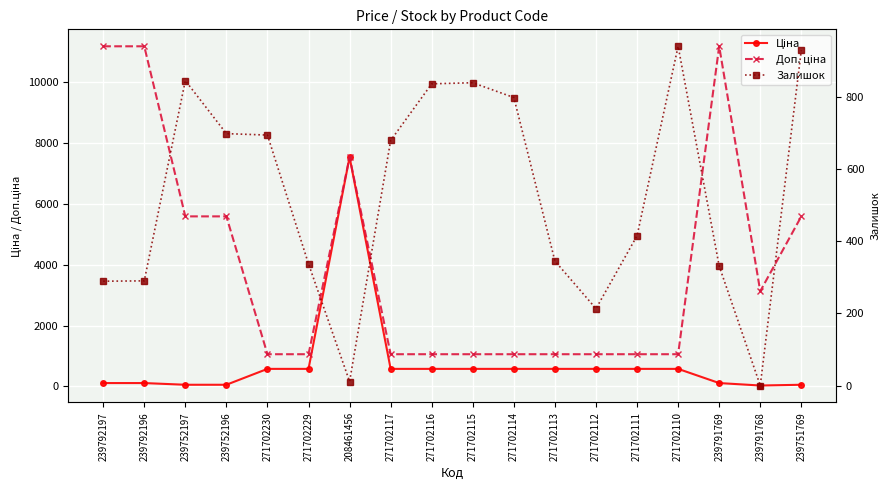

Which category has the highest value in the Залишок series?

271702110